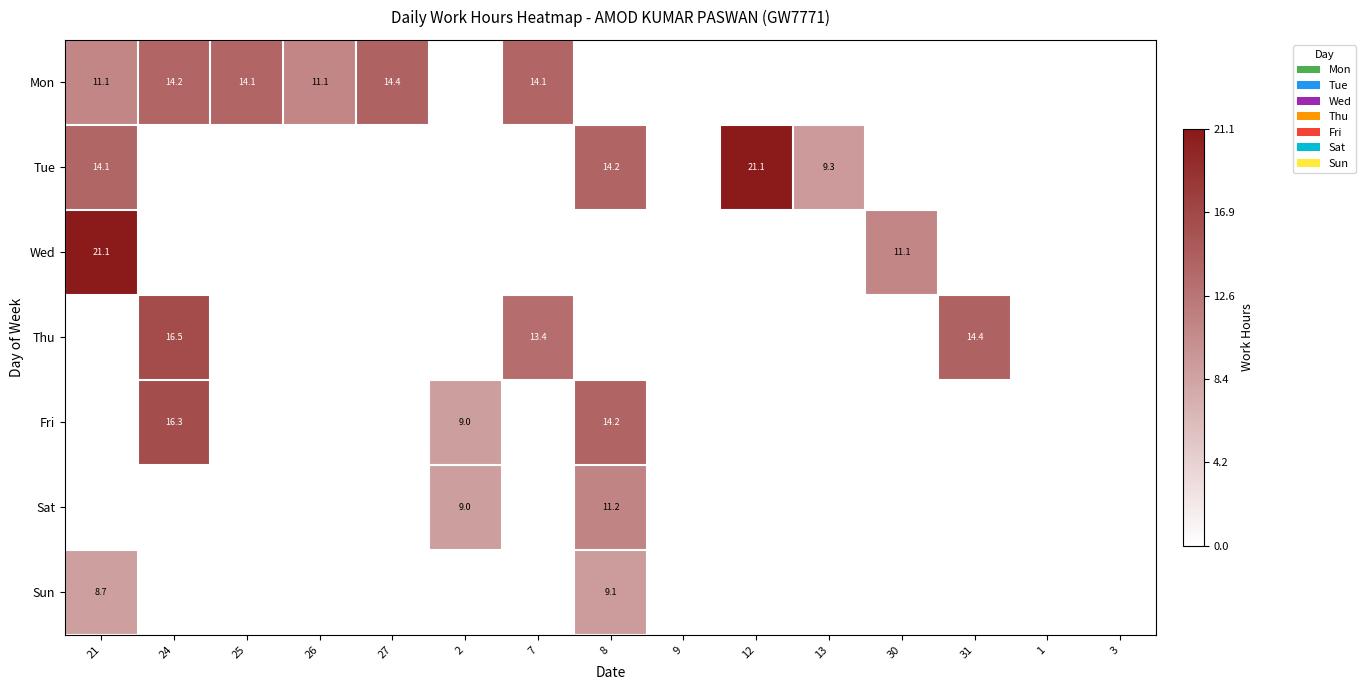

The value of Sun at 8 is 13.0. True or false?

False